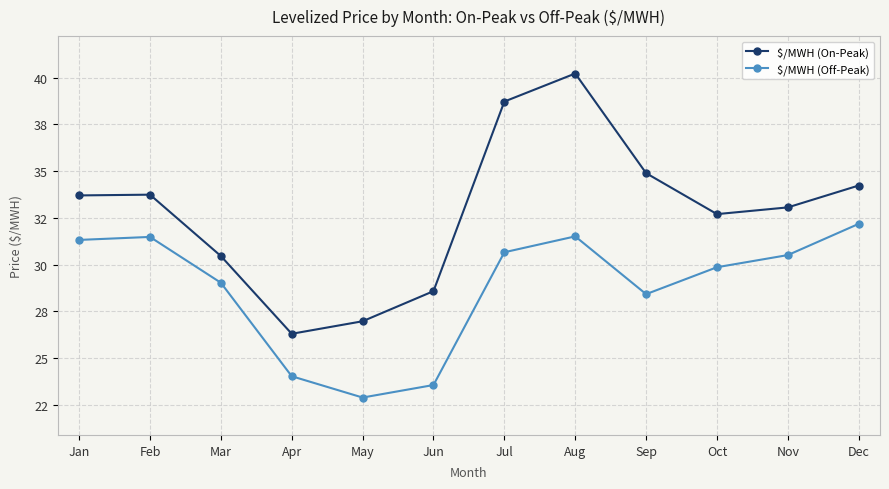

Is it true that $/MWH (On-Peak) equals 33.1 at Nov?

True